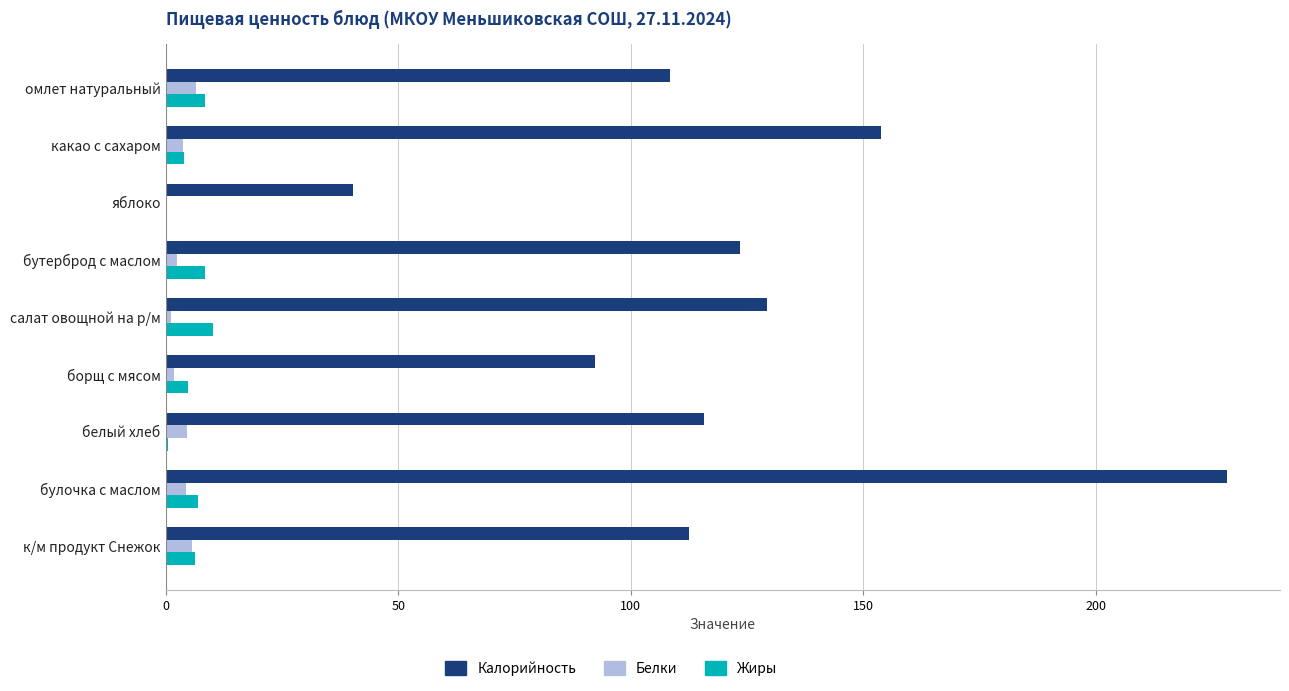

How many distinct data groups are displayed?

3